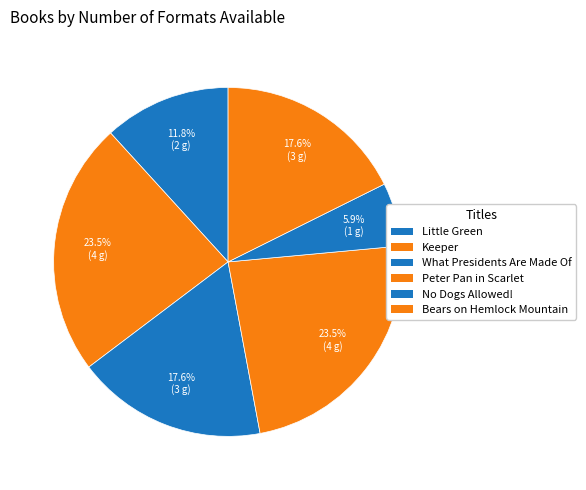

Does any single category account for the majority?

No